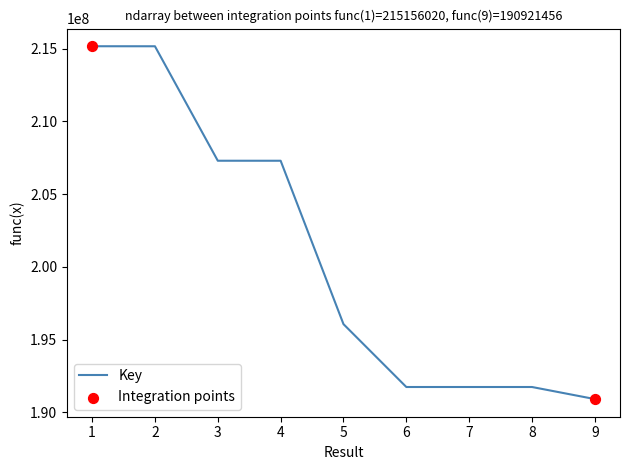

What is the change in value from 3 to 4?

-724